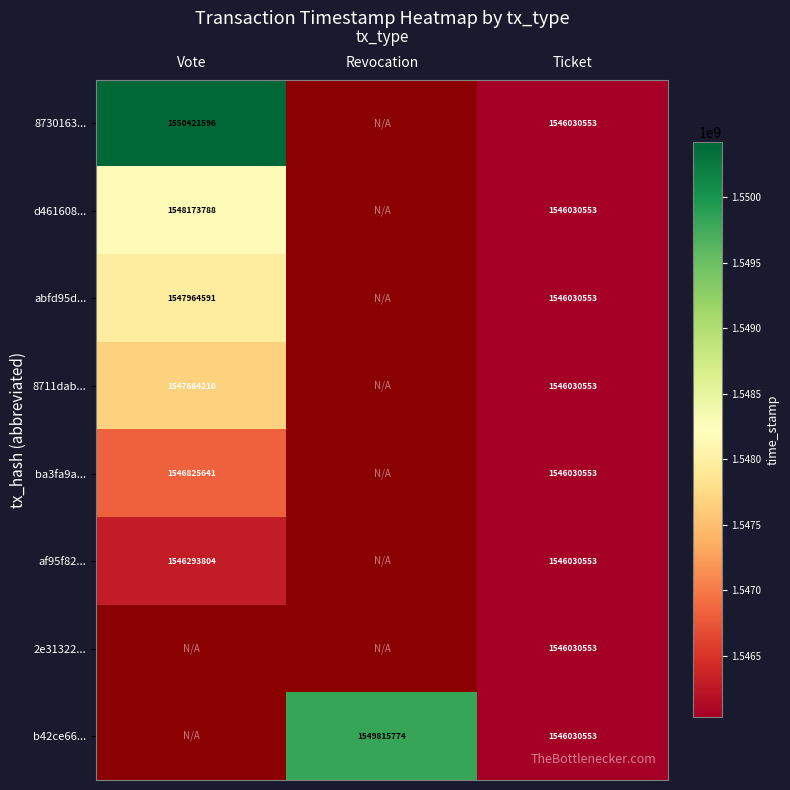

The value of 8730163... at Vote is 2526517033. True or false?

False